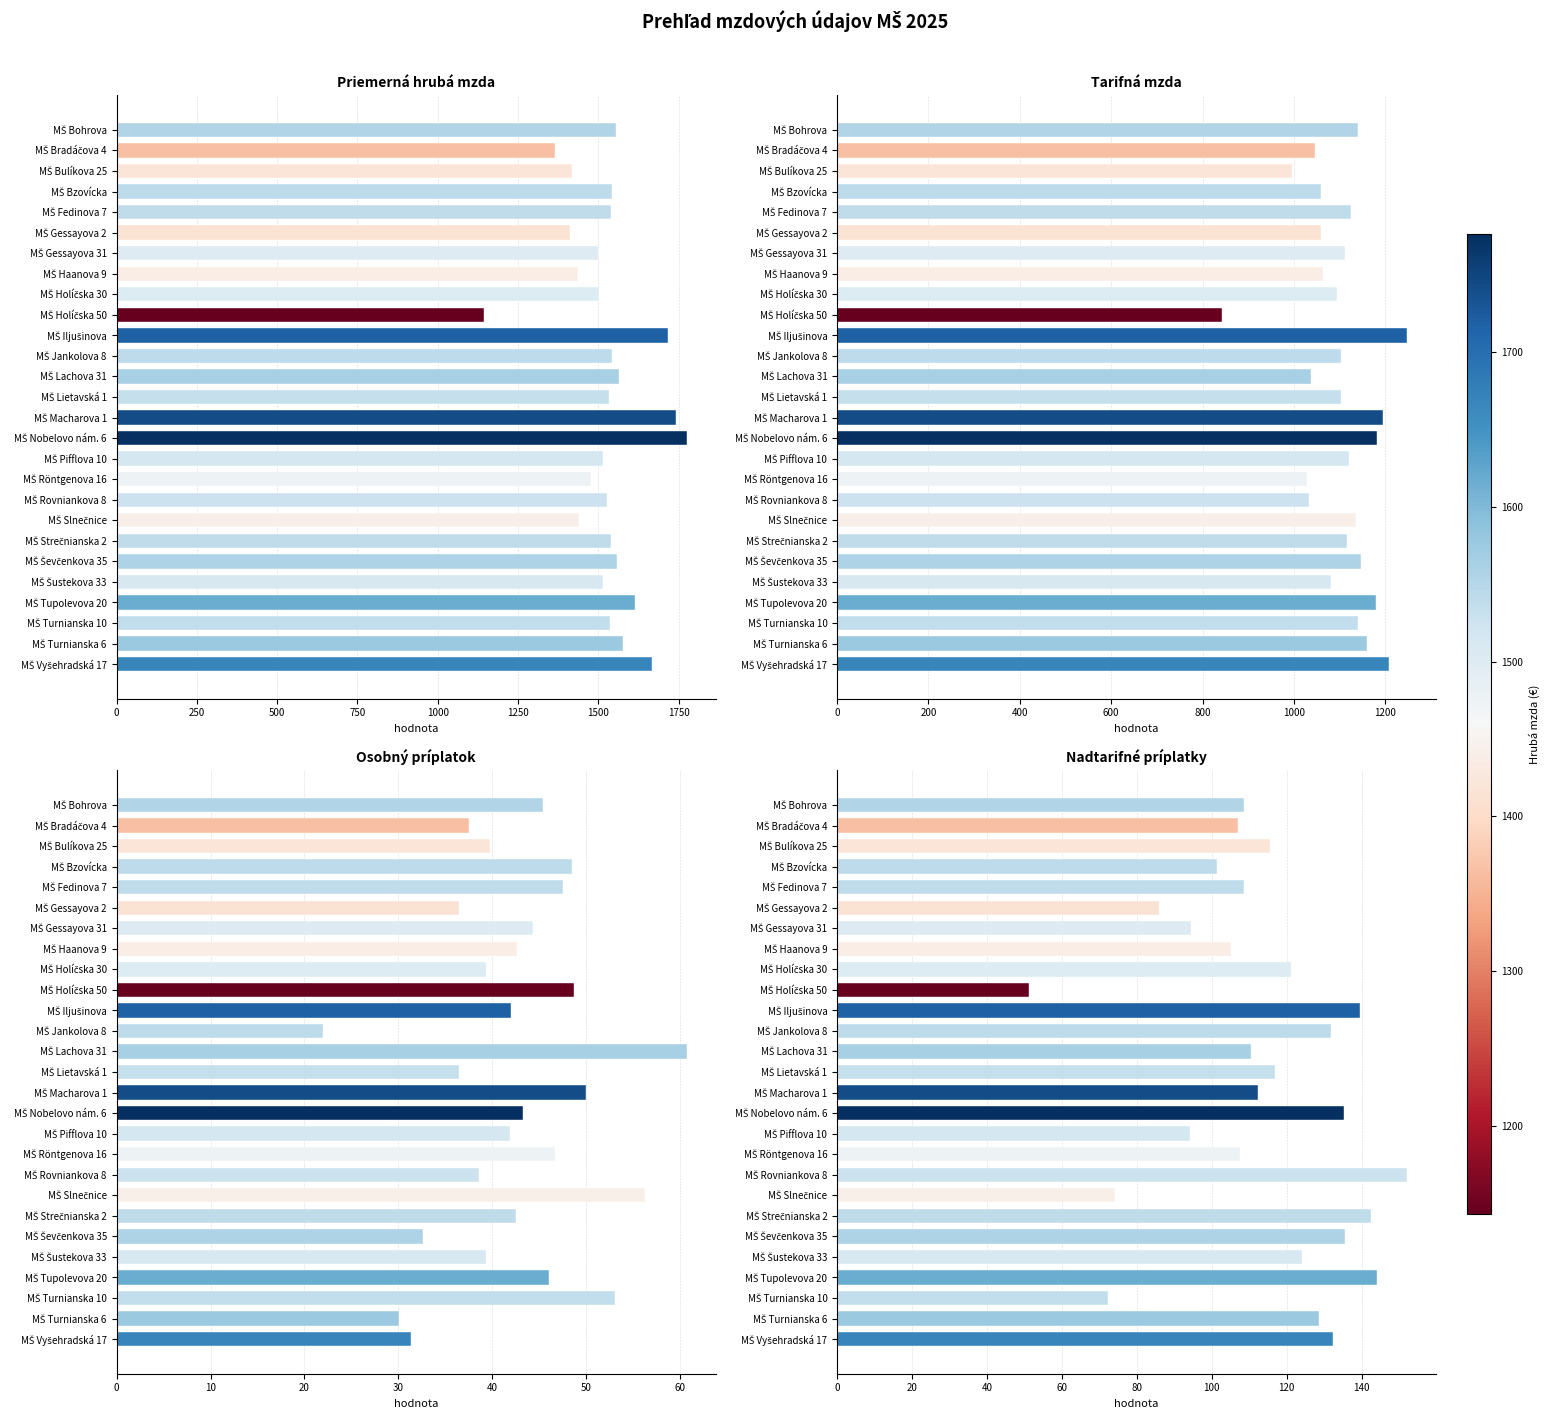

What is the minimum value for Tarifná mzda?

843.6